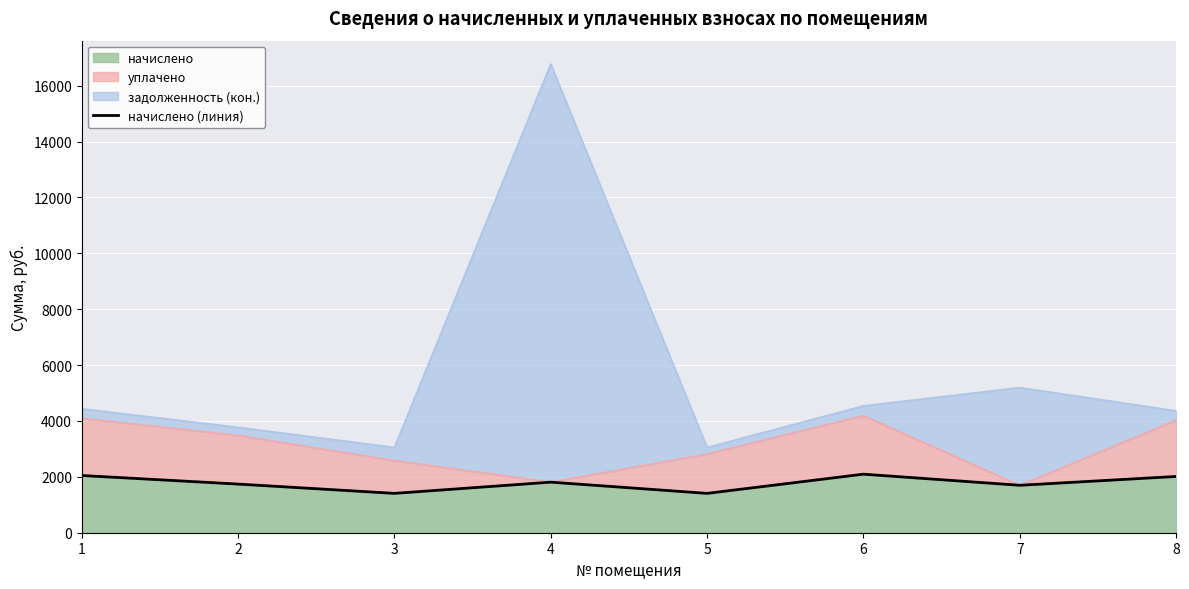

What is the ratio of the value at 5 to the value at 1?

0.7